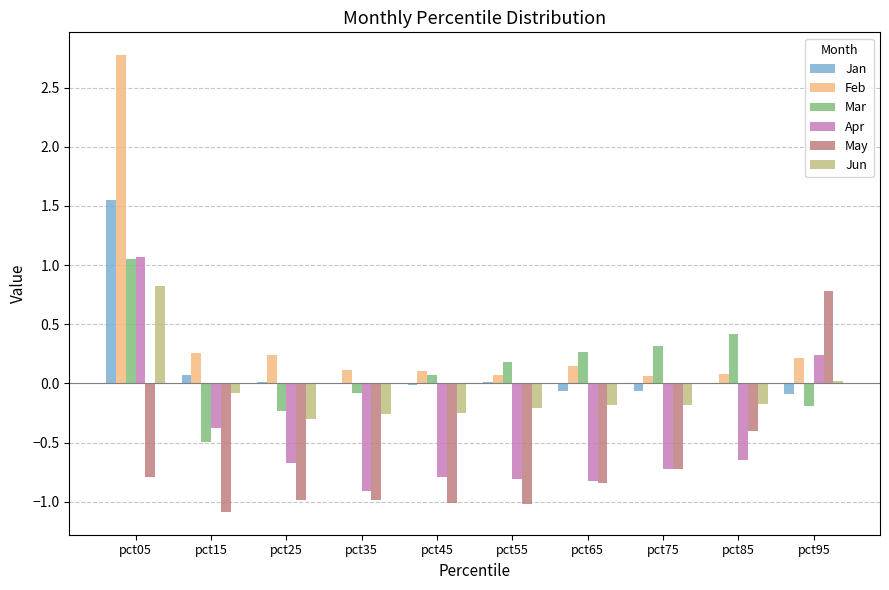

The value of Feb at pct75 is 0.1. True or false?

True